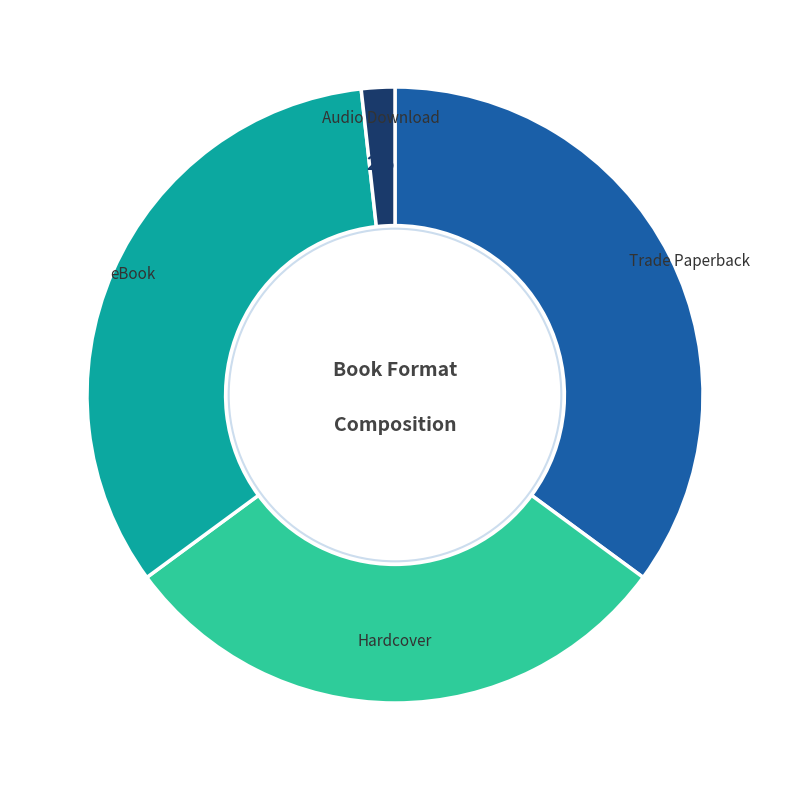

Which category has the biggest portion of the pie?

Trade Paperback